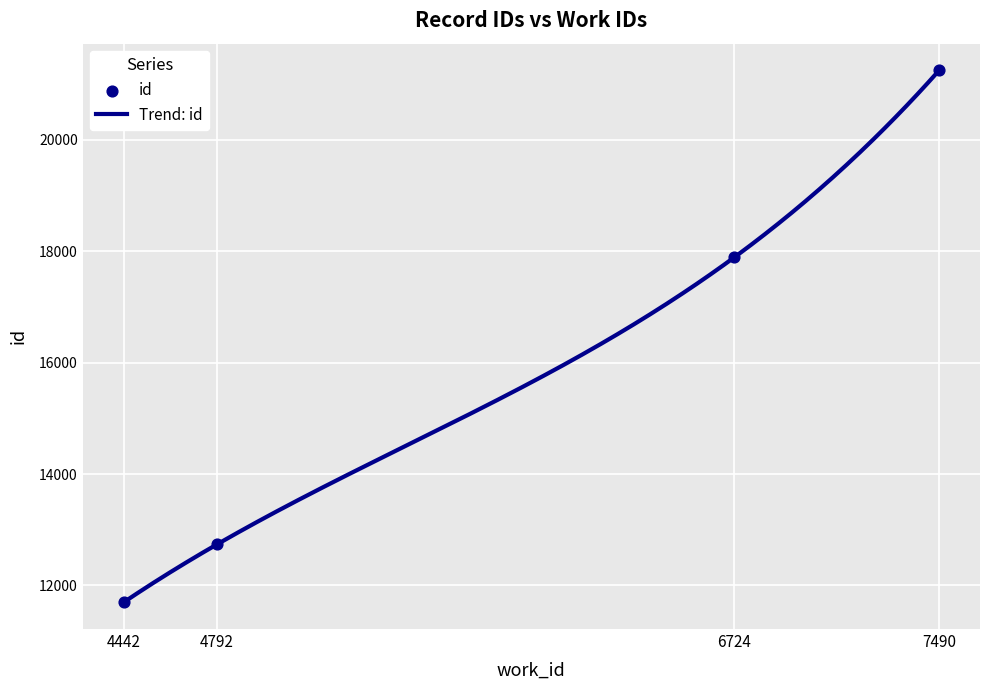

Which has a higher value, 4792 or 6724?

6724